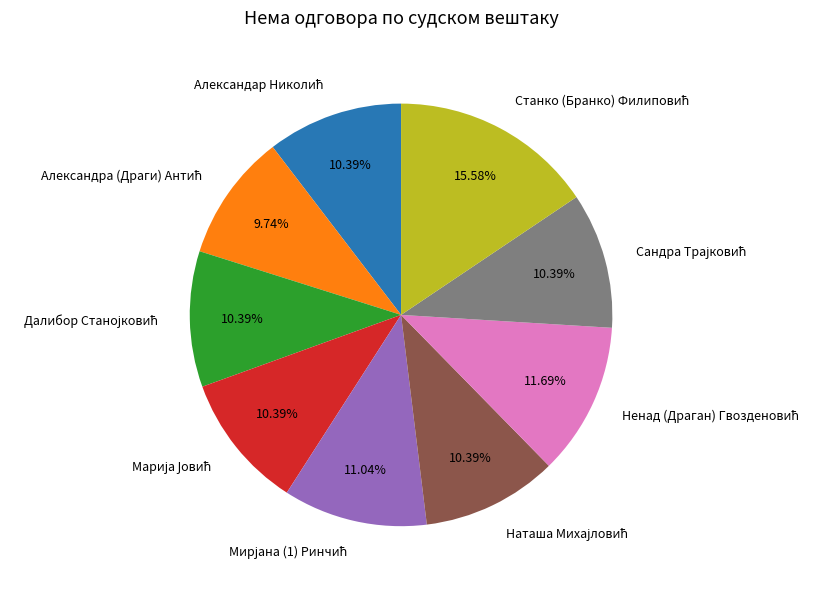

Does any single category account for the majority?

No